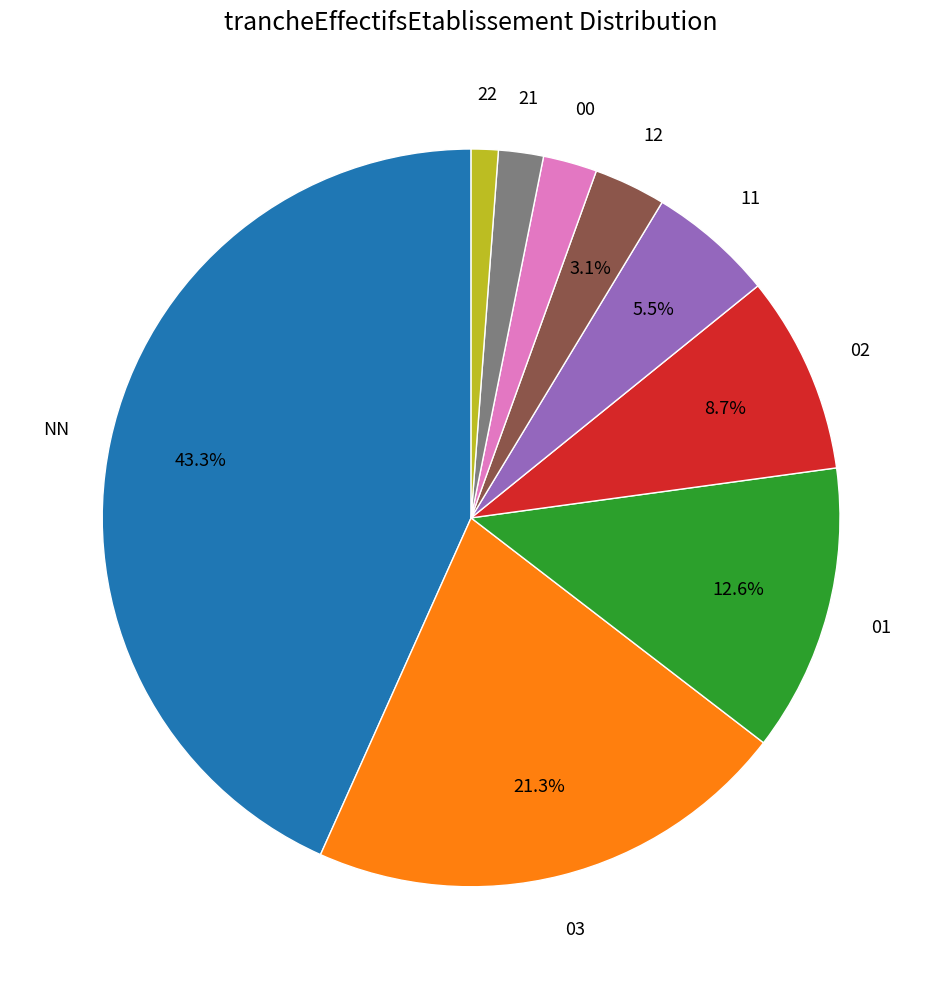

Which slice is the largest?

NN